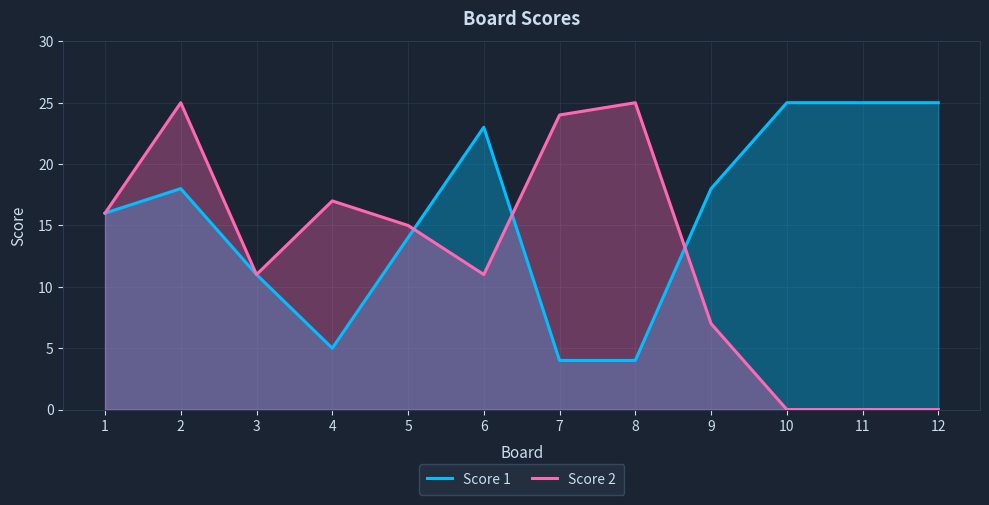

Which category has the lowest value in the Score 1 series?

7